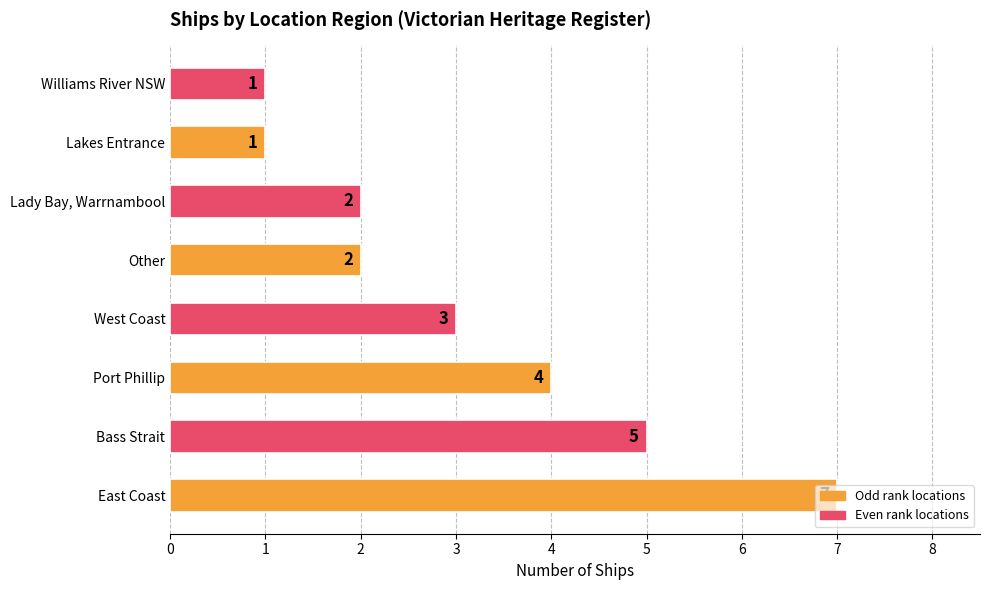

True or false: the data shows 7 at Bass Strait.

False